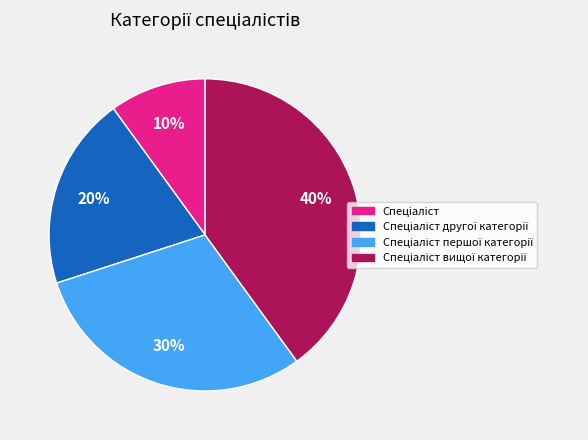

Is there any slice that represents more than half of the pie?

No